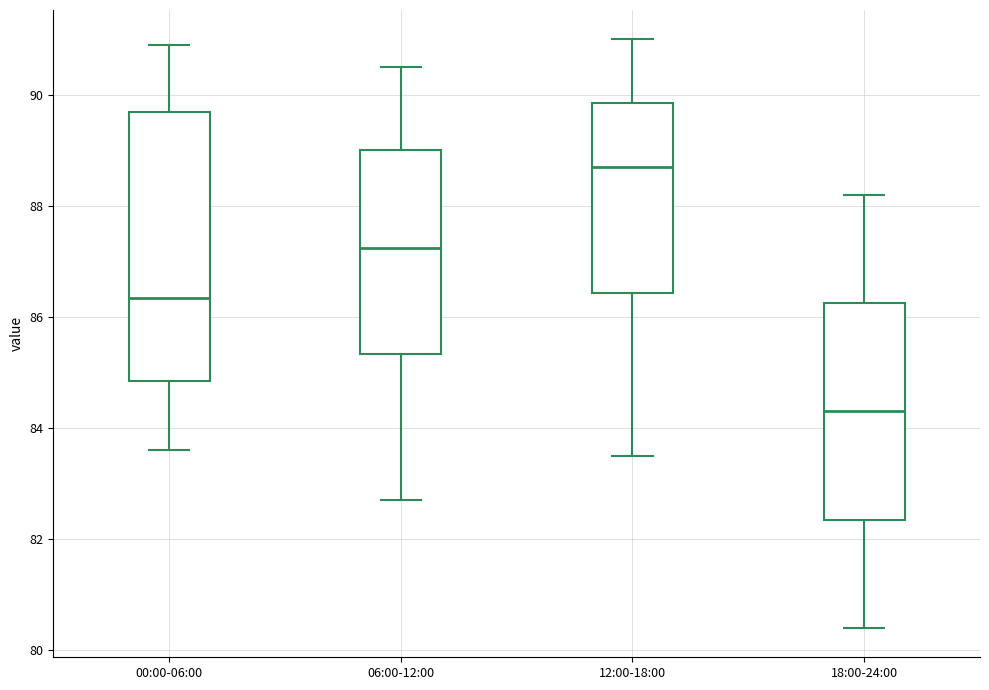

Reading left to right, transcribe this box plot: for each box, give where its median line is, the range the box spans, and where its two whiskers end, as read against the y-axis. The values are not printed on the chart, so give them approximately, as read against the axis.

00:00-06:00: median 86.4, box 84.8 to 89.8, whiskers 83.6 to 91.0
06:00-12:00: median 87.2, box 85.4 to 89.0, whiskers 82.8 to 90.6
12:00-18:00: median 88.8, box 86.4 to 89.8, whiskers 83.6 to 91.0
18:00-24:00: median 84.4, box 82.4 to 86.2, whiskers 80.4 to 88.2